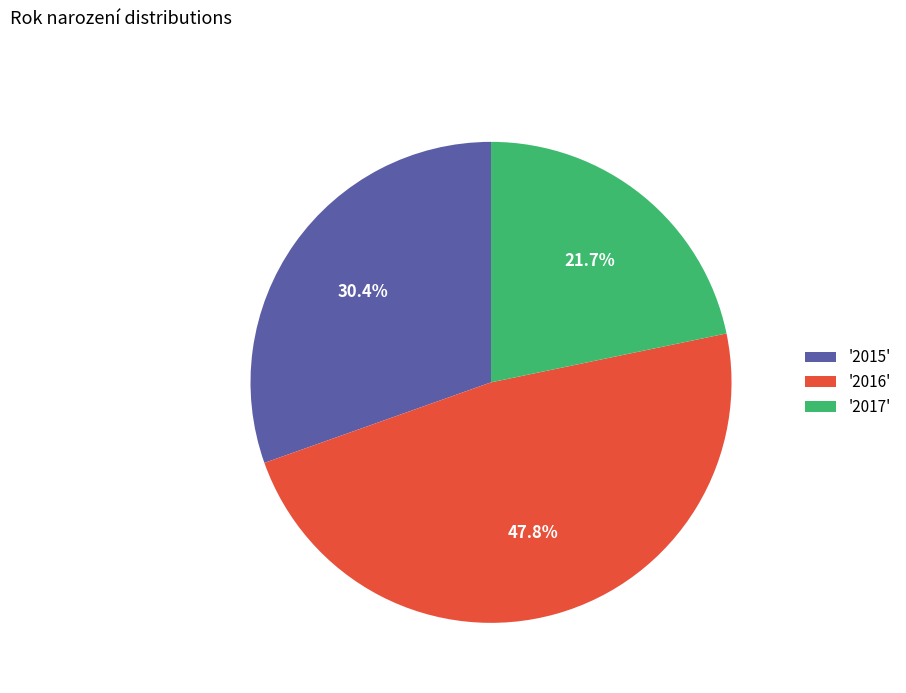

Is '2017' the majority of the pie?

No